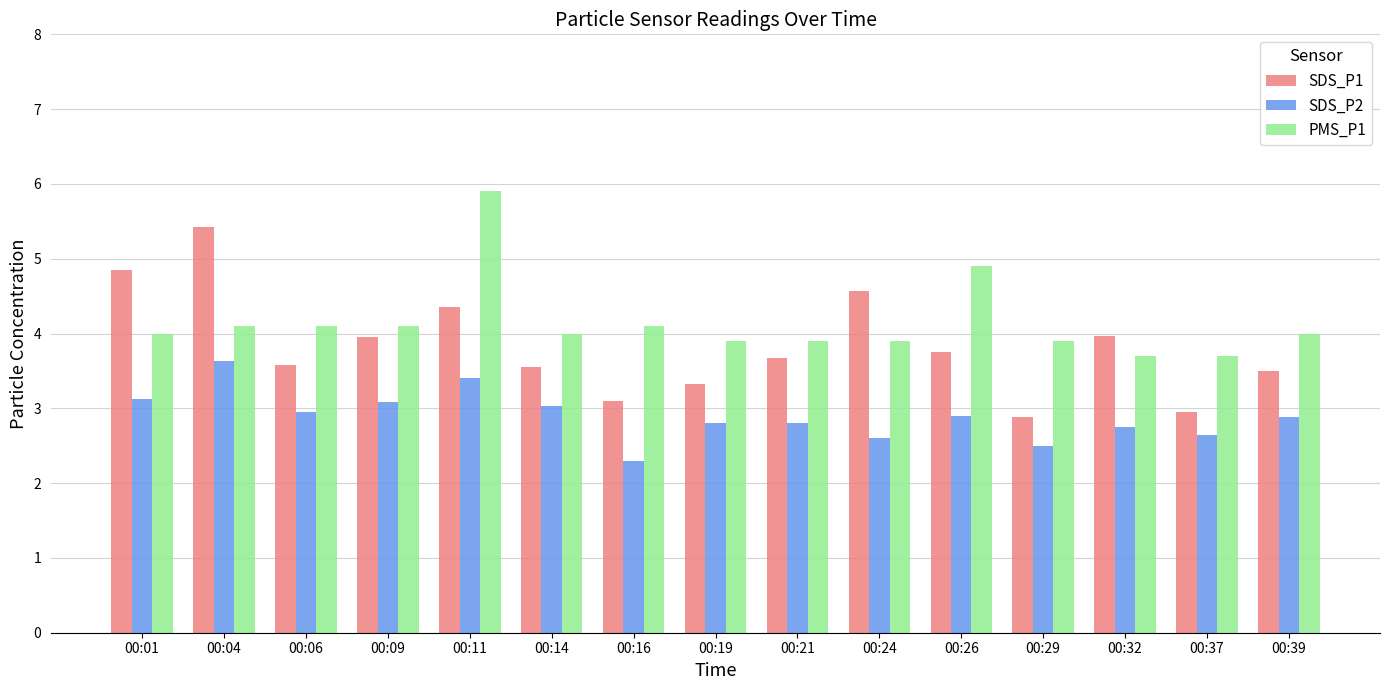

What is the lowest value of the PMS_P1 series?

3.7